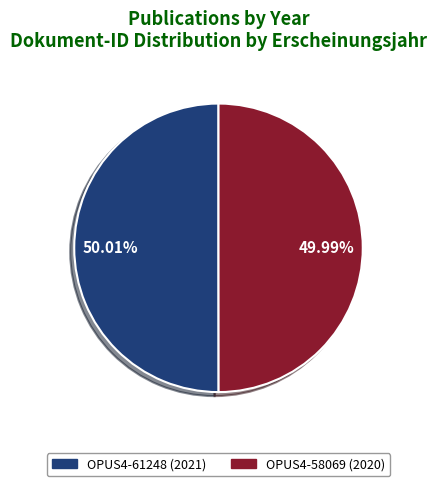

To the nearest percent, what is the average slice percentage?

50%